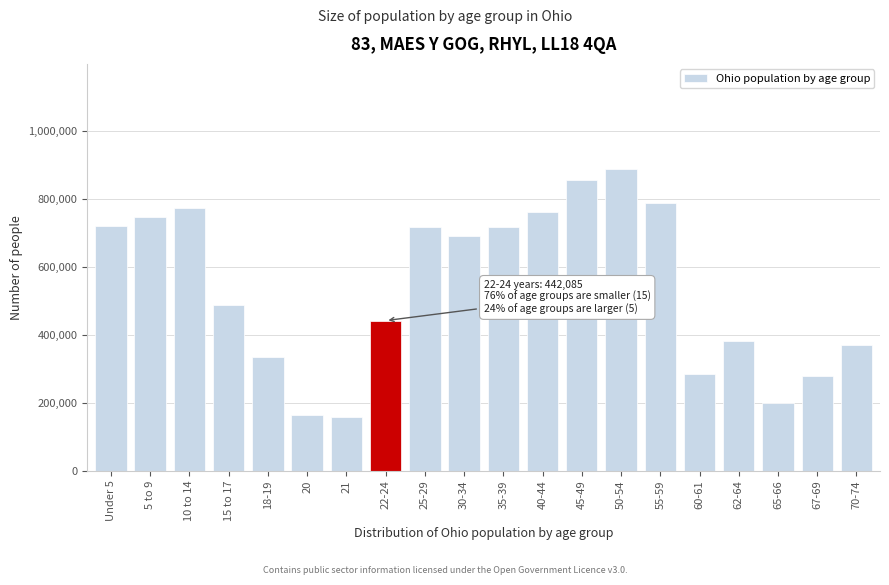

Is it true that the value at 35-39 is 239575?

False